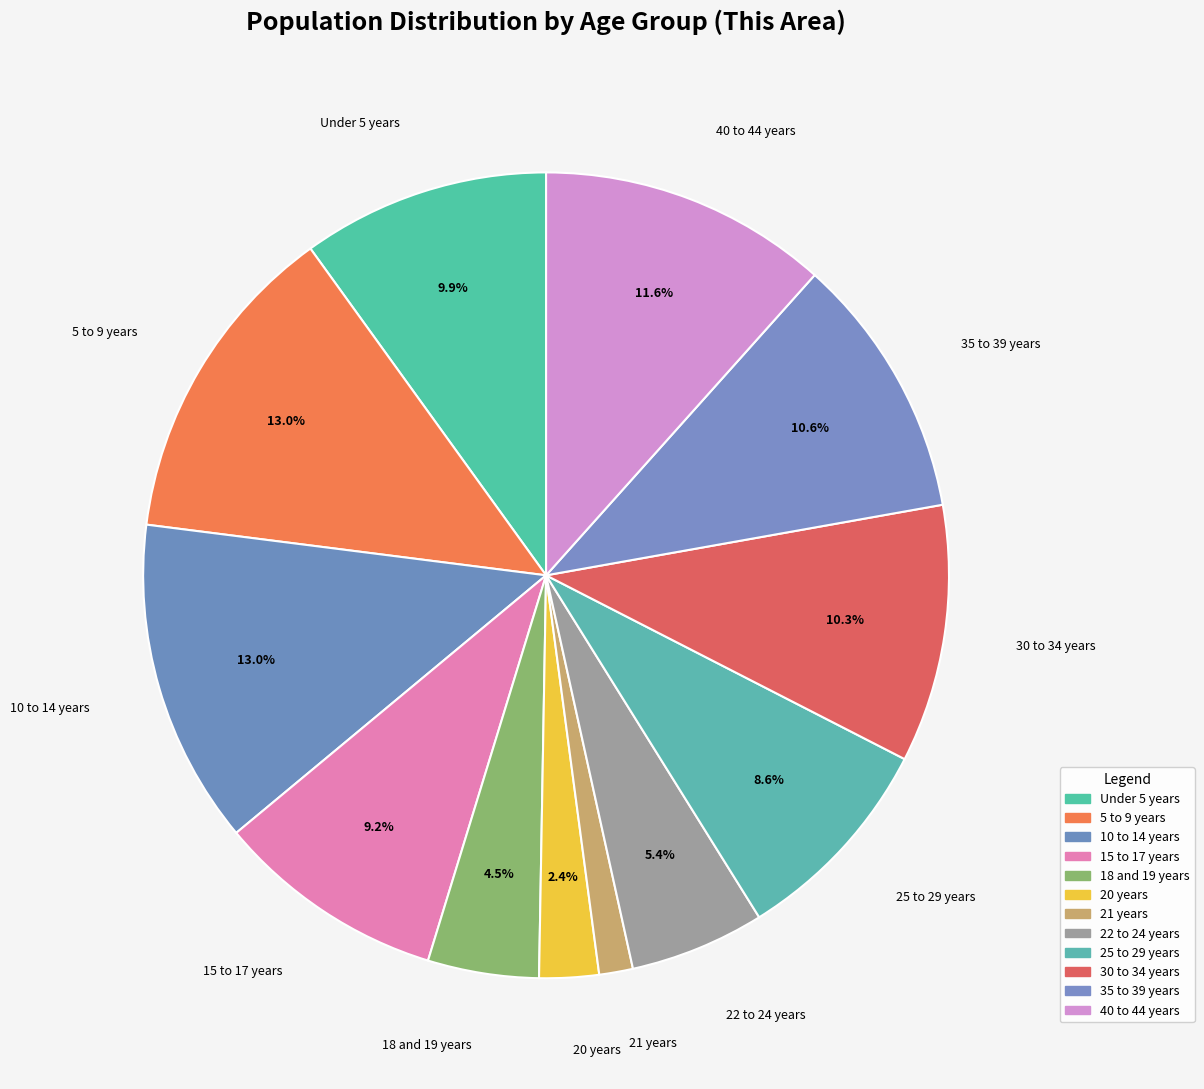

Count the number of slices in the pie.

12